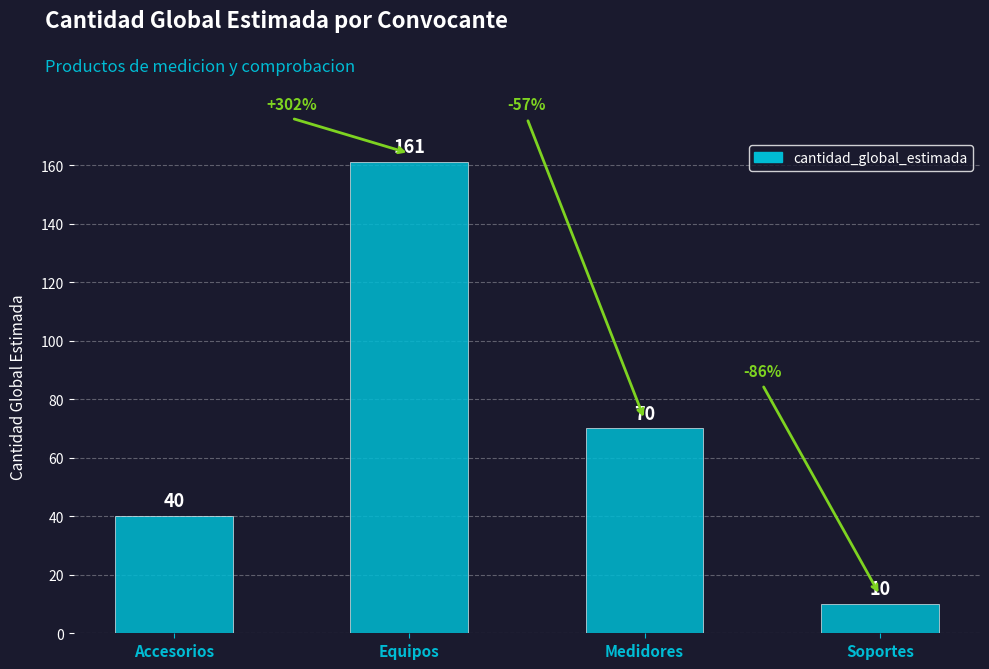

How many data points does each series have?

4